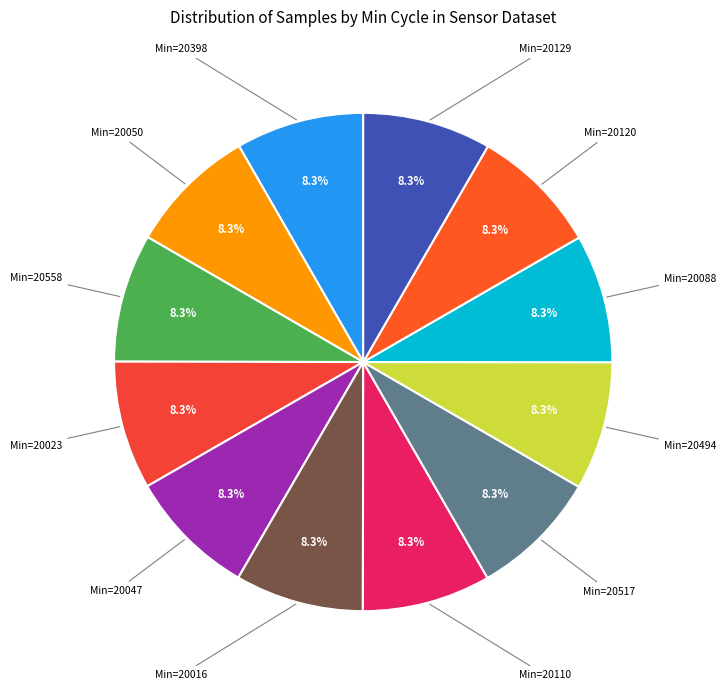

Count the number of slices in the pie.

12